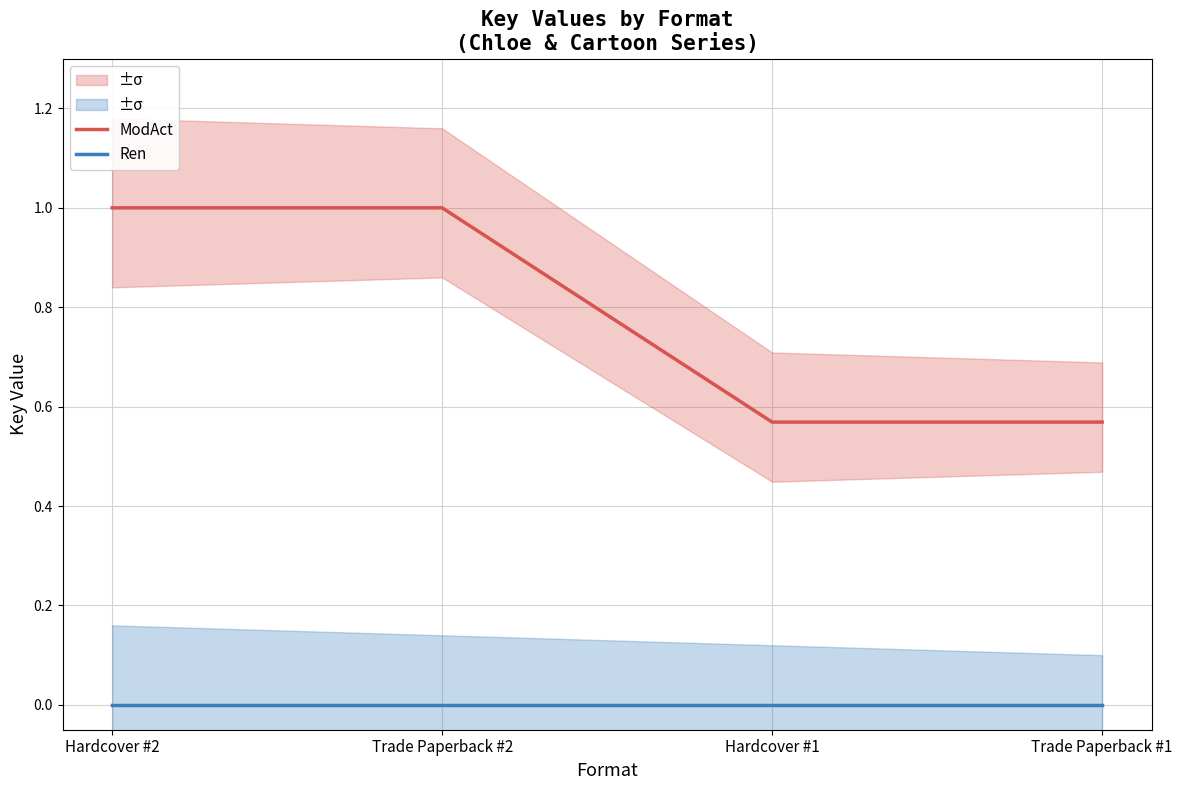

Reading left to right, list all the values displayed in this chart.

ModAct: 1.0	1.0	0.6	0.6
Ren: 0.0	0.0	0.0	0.0